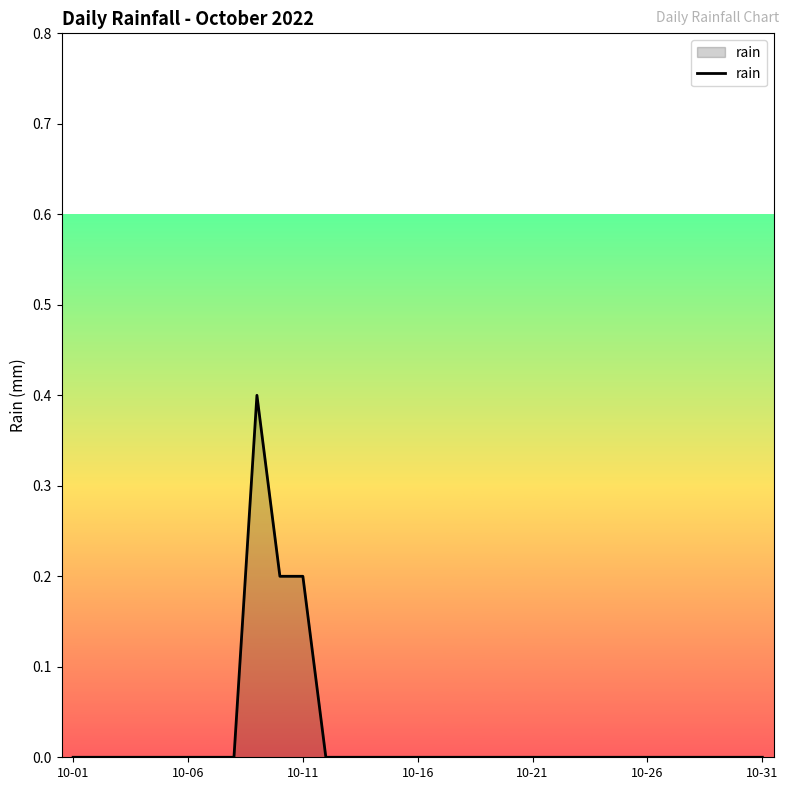

What is the greatest value displayed?

0.4